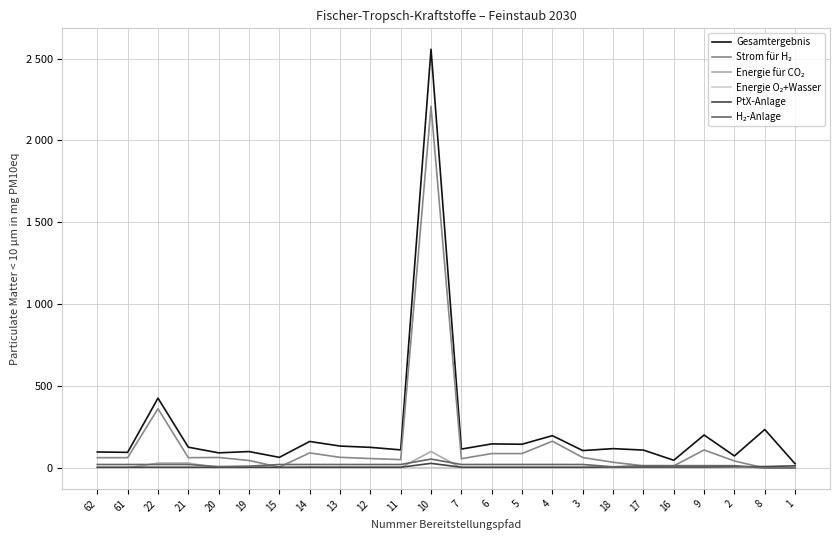

At which label does H₂-Anlage first exceed 21?

62